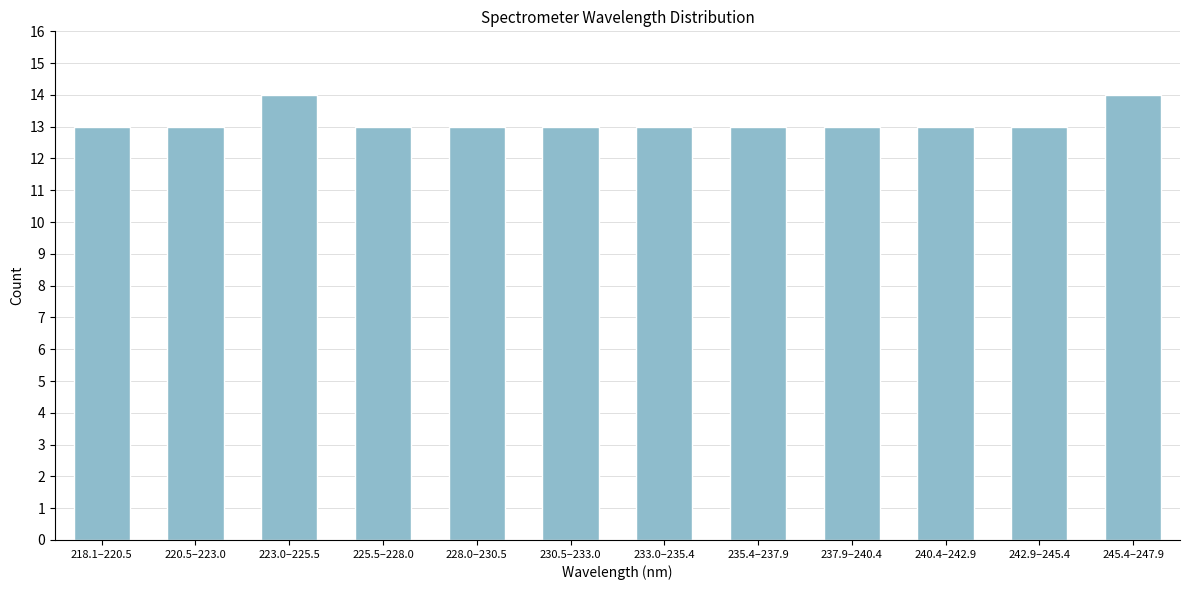

Reading left to right, list all the values displayed in this chart.

13	13	14	13	13	13	13	13	13	13	13	14